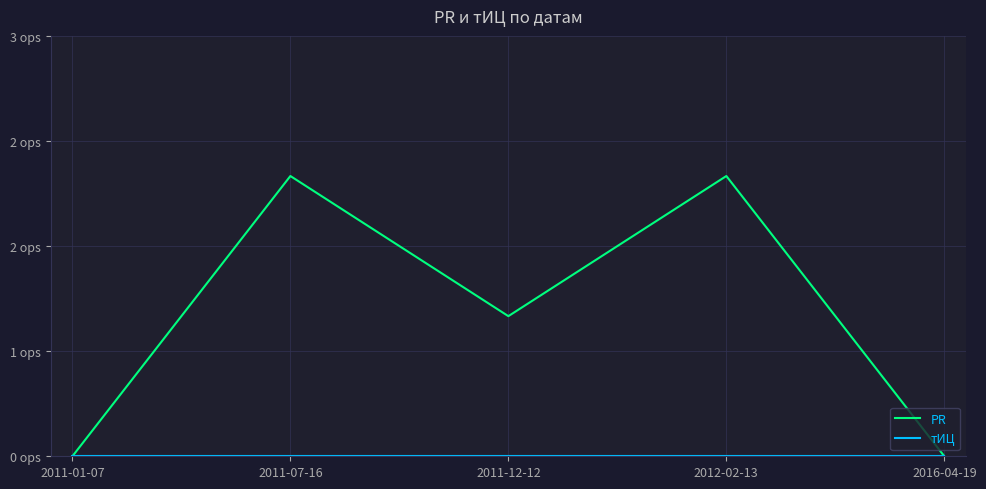

At which label is тИЦ closest to 0?

2011-01-07